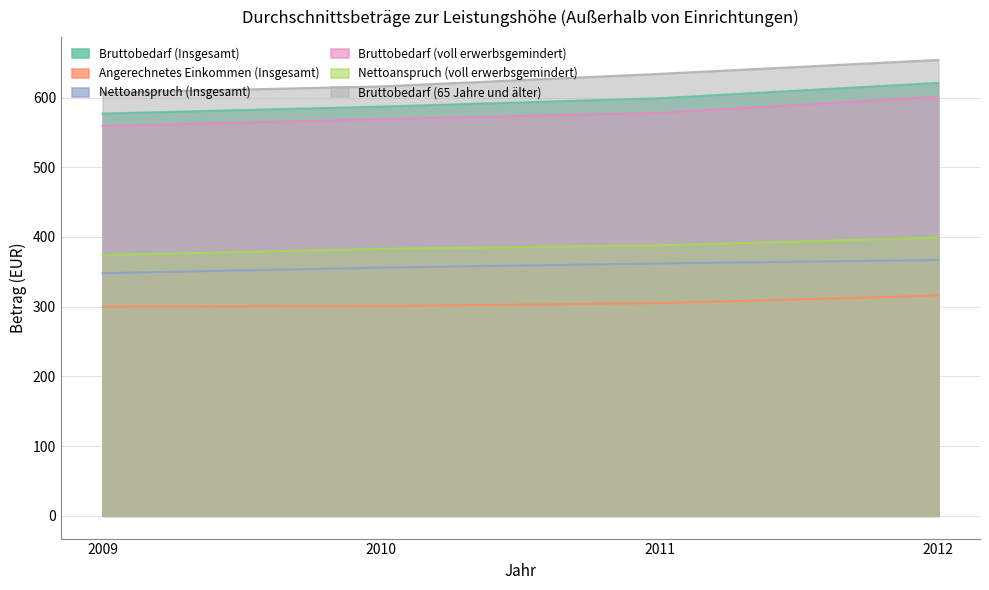

At 2009, list the series in order from smallest to largest.

Angerechnetes Einkommen (Insgesamt), Nettoanspruch (Insgesamt), Nettoanspruch (voll erwerbsgemindert), Bruttobedarf (voll erwerbsgemindert), Bruttobedarf (Insgesamt), Bruttobedarf (65 Jahre und älter)